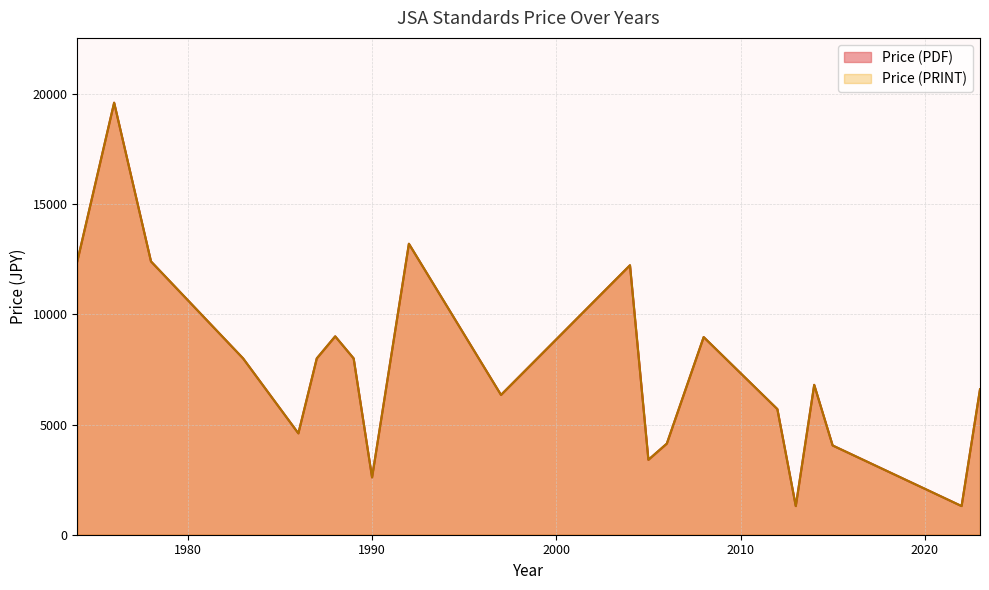

What are all the series names shown in the legend?

Price (PDF), Price (PRINT)